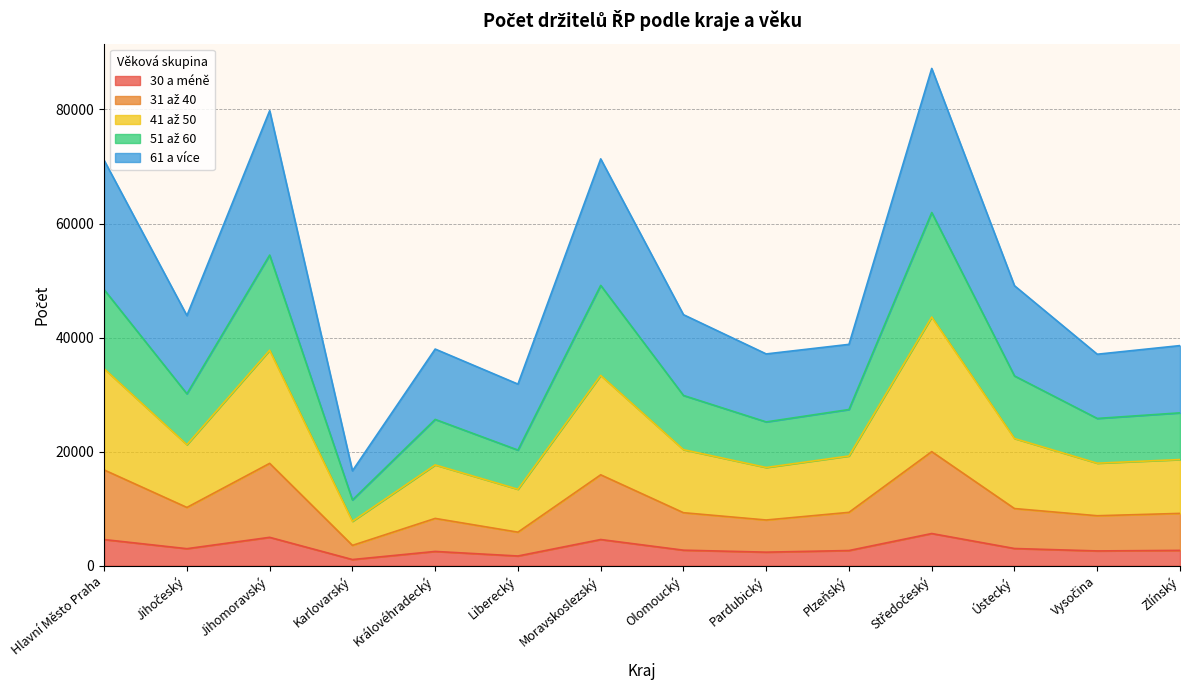

At which label does 51 až 60 first exceed 43865?

Hlavní Město Praha